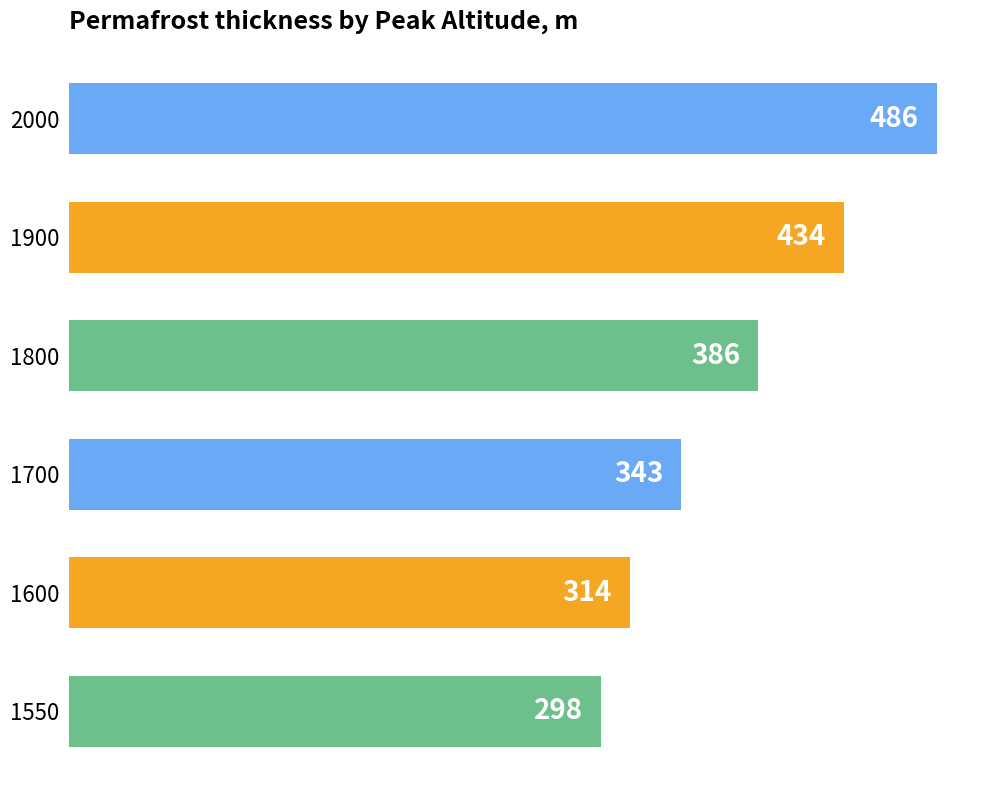

Approximately how many times larger is the value at 1900 compared to 2000?

0.9